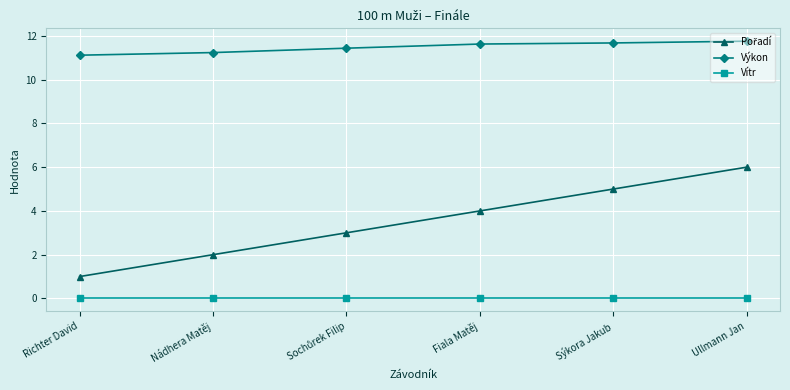

True or false: Výkon has a value of 11.6 at Fiala Matěj.

True